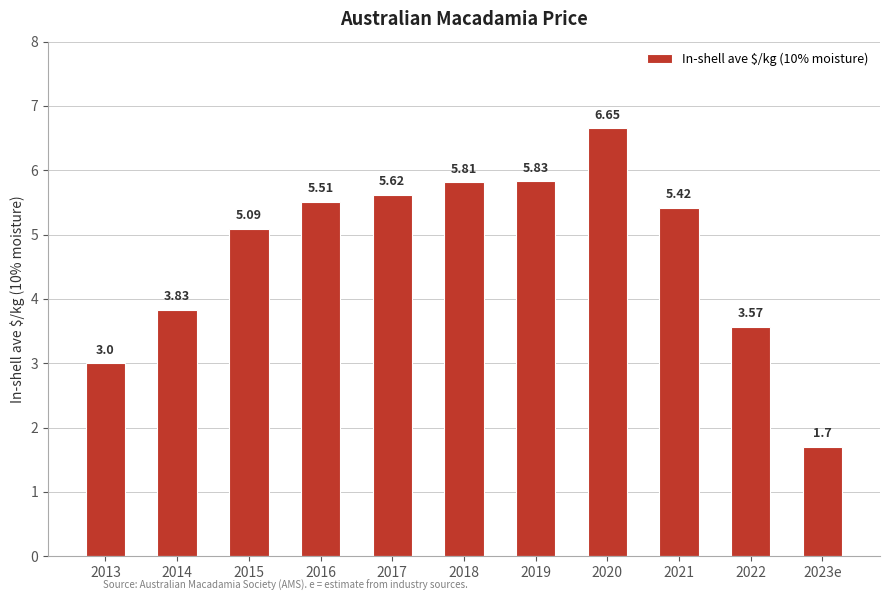

Which has a higher value, 2016 or 2013?

2016